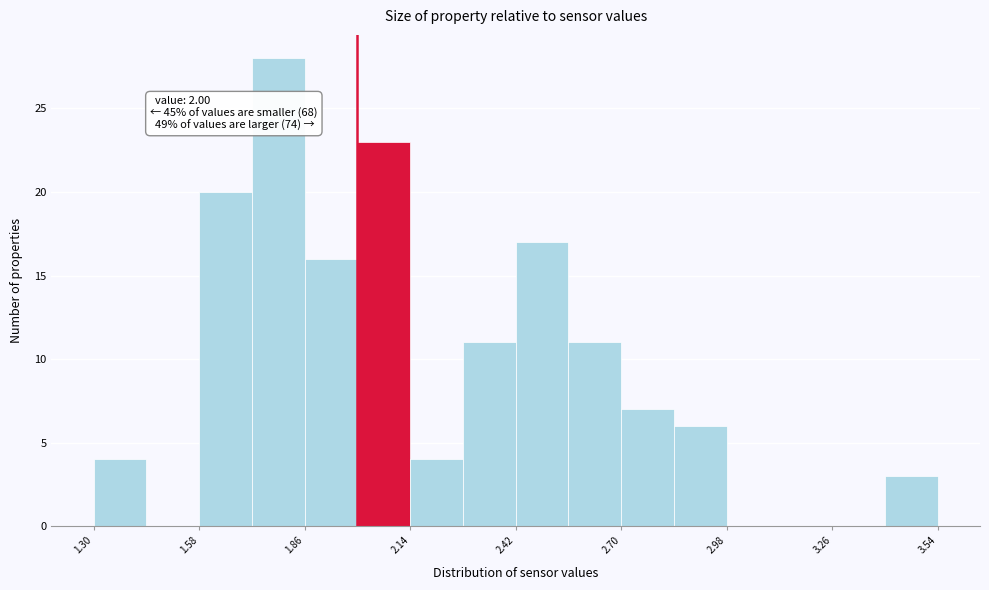

Around what value on the x-axis is the tallest bar? Give the approximate position of its centre, as read against the axis.

1.80